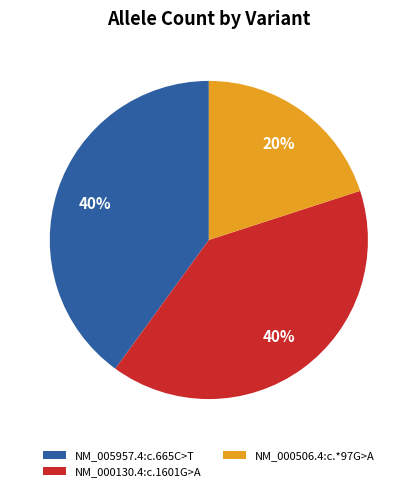

Is the sum of NM_000130.4:c.1601G>A and NM_000506.4:c.*97G>A greater than half?

Yes